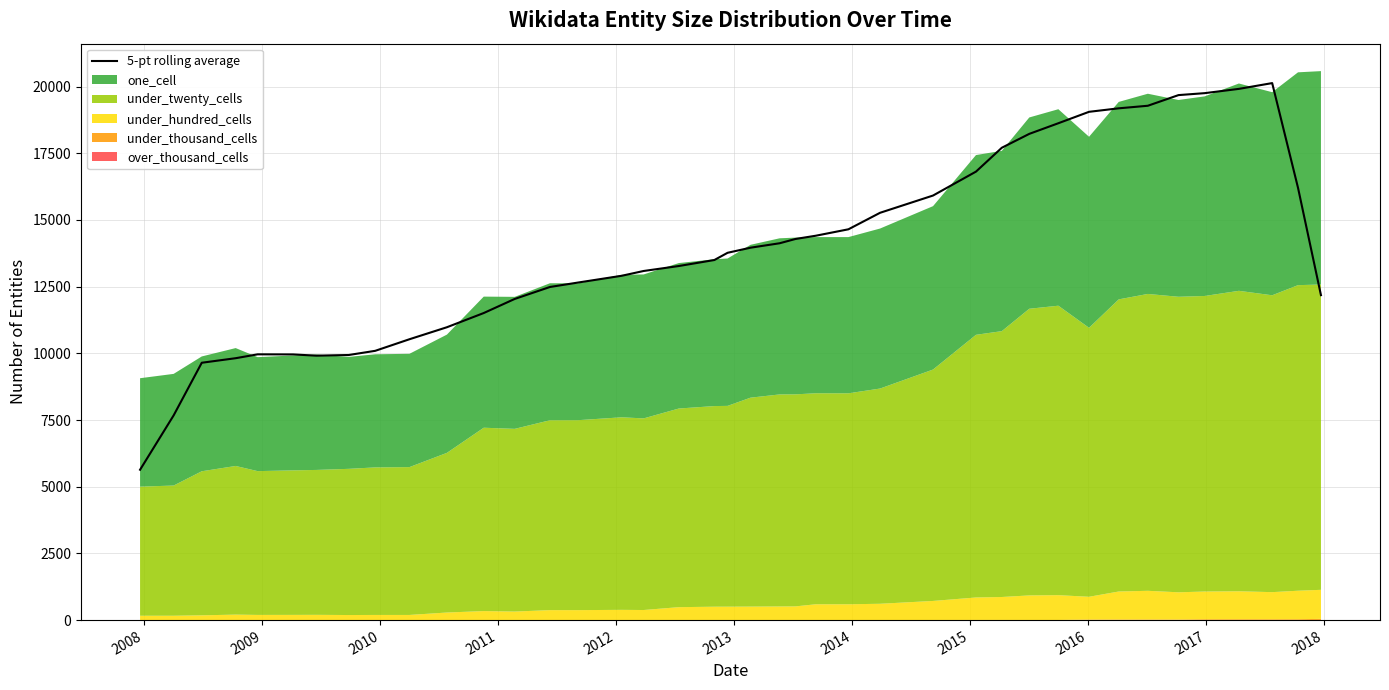

Reading left to right, what are all the values shown in this chart?

5636.0	7675.4	9646.8	9817.4	9962.4	9959.0	9912.4	9937.4	10093.8	10528.0	10978.2	11510.8	12039.2	12487.2	12653.4	12906.8	13086.6	13272.8	13498.0	13769.0	13959.8	14126.0	14286.4	14408.4	14649.4	15268.2	15915.0	16812.0	17706.6	18226.8	18625.4	19053.4	19184.4	19280.6	19680.0	19752.8	19913.4	20129.8	16203.4	12180.4